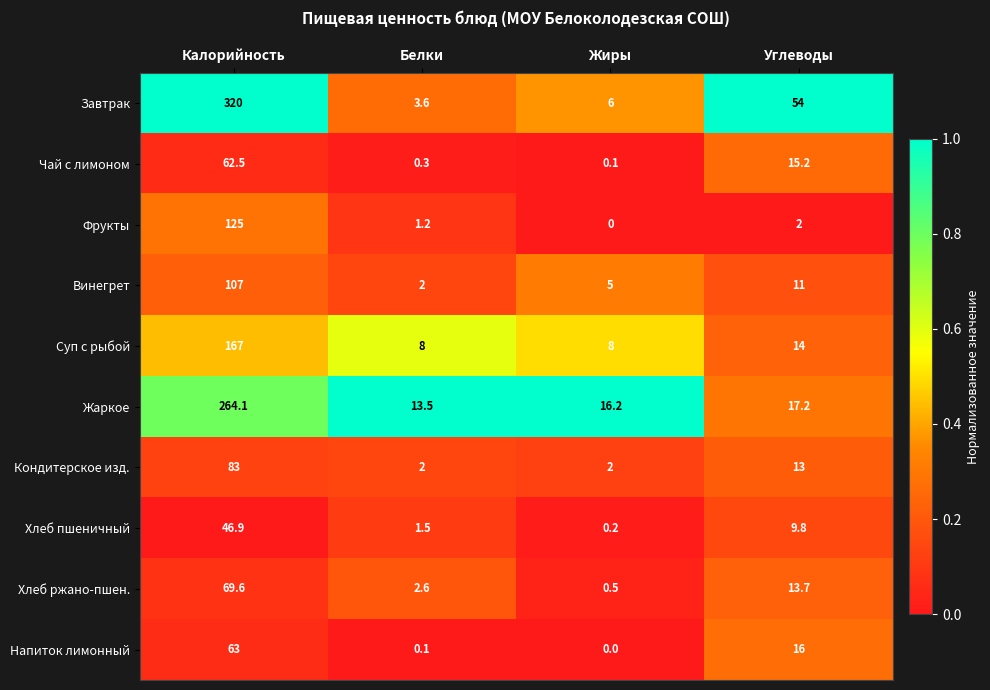

True or false: Жаркое has a value of 6.2 at Углеводы.

False